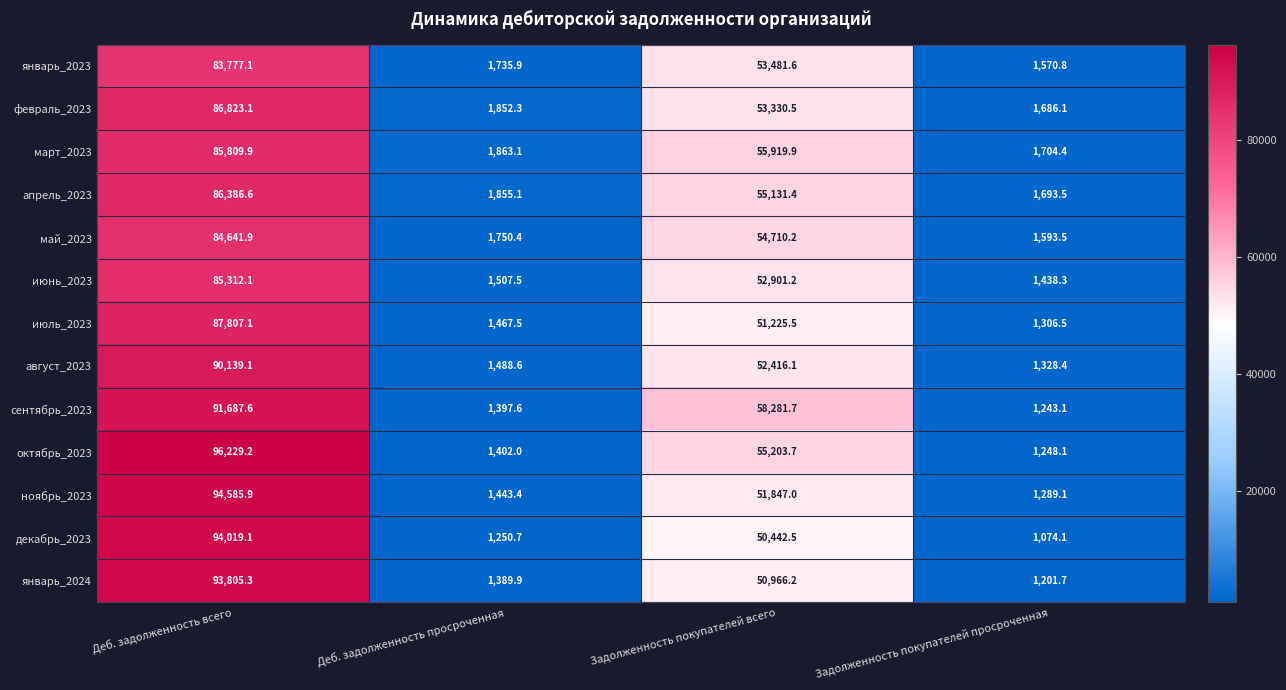

The июль_2023 series shows 53165.1 at Деб. задолженность всего. True or false?

False